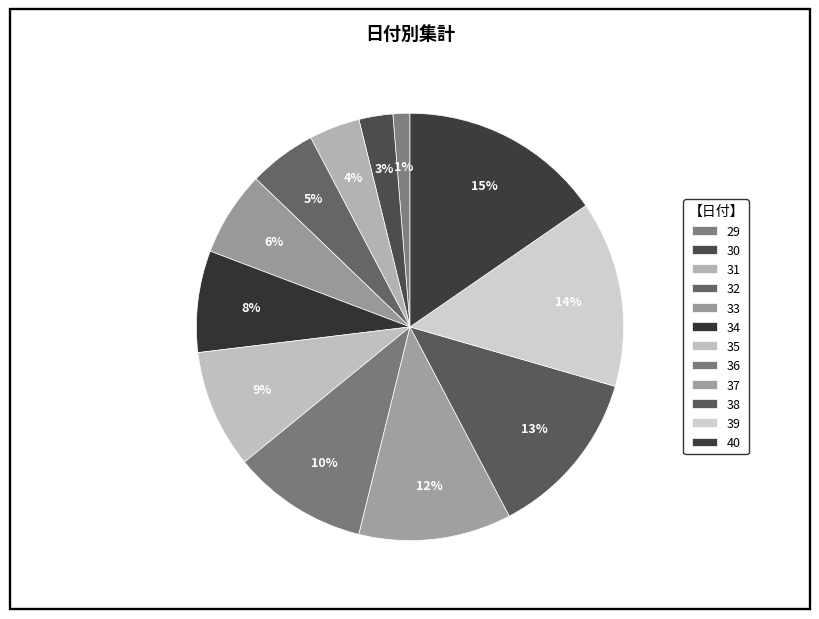

How many segments does this pie chart have?

12